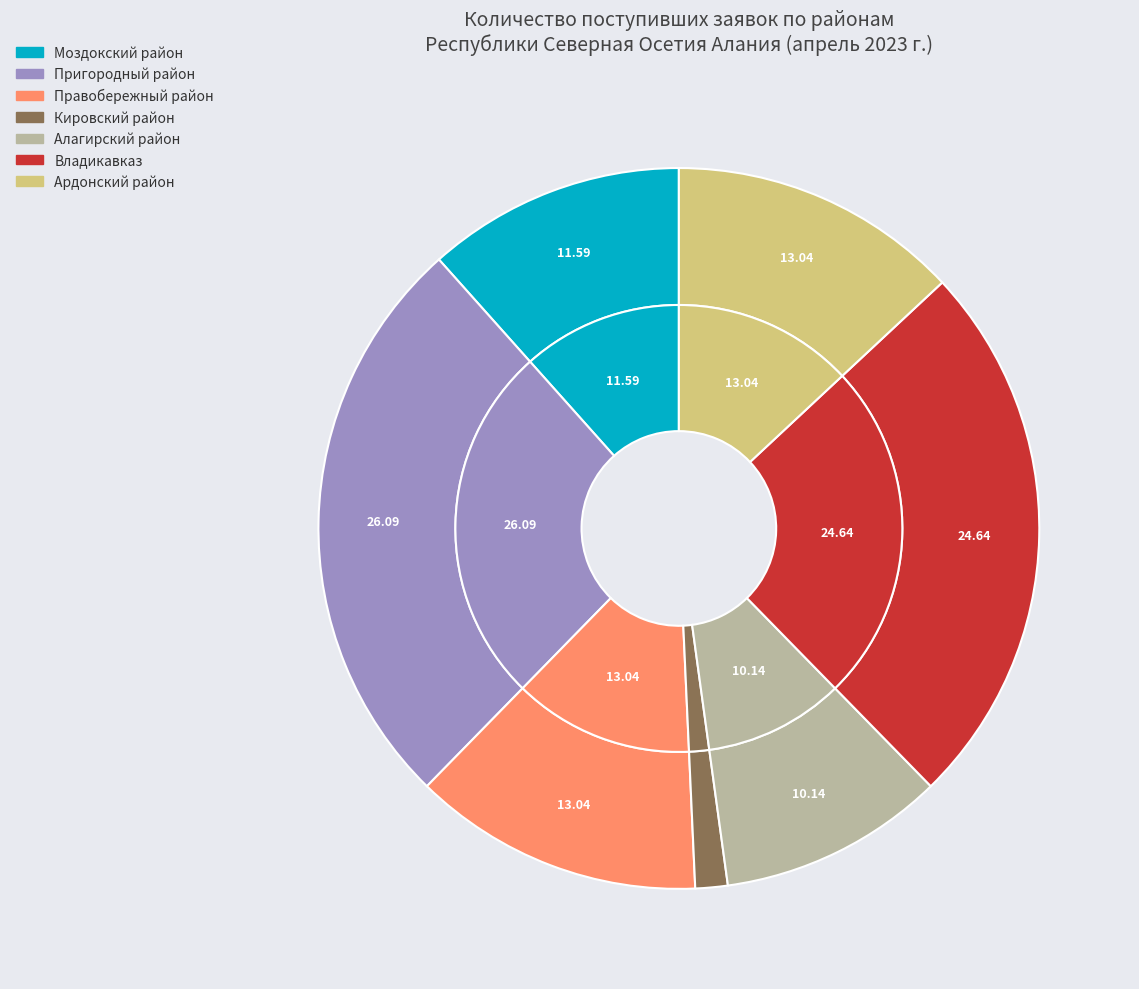

Is there a majority slice in this chart?

No